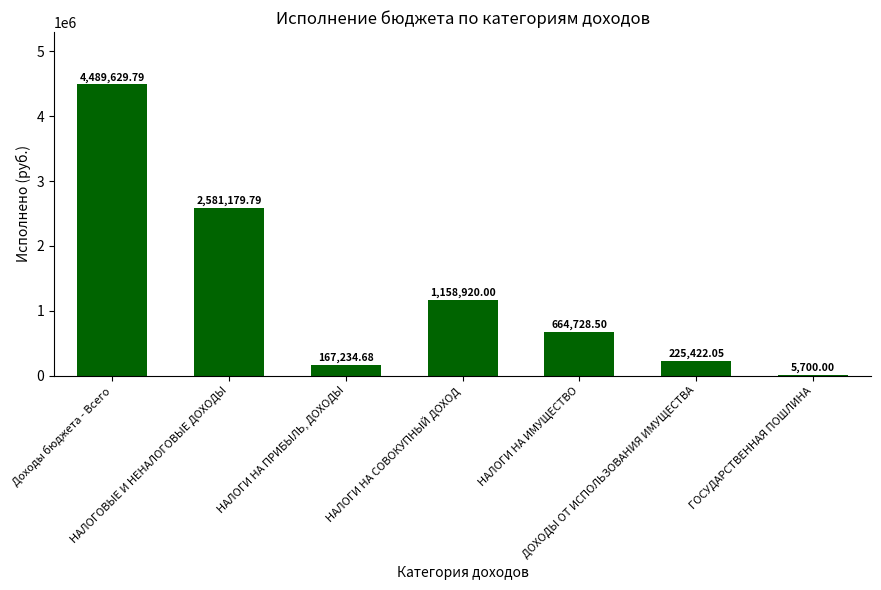

Are the bars horizontal?

No